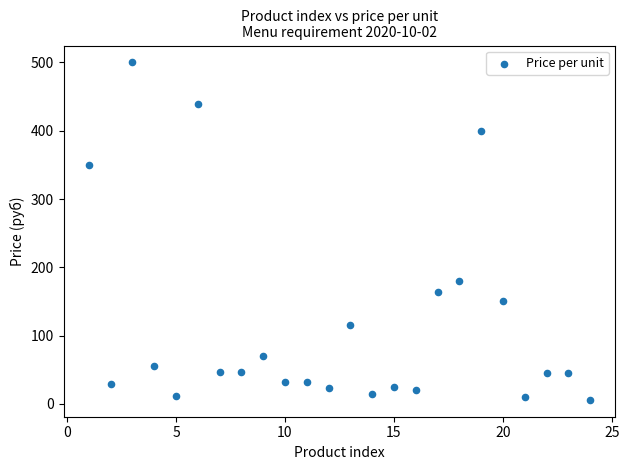

What Y value in the scatter plot is closest to 253?

180.0